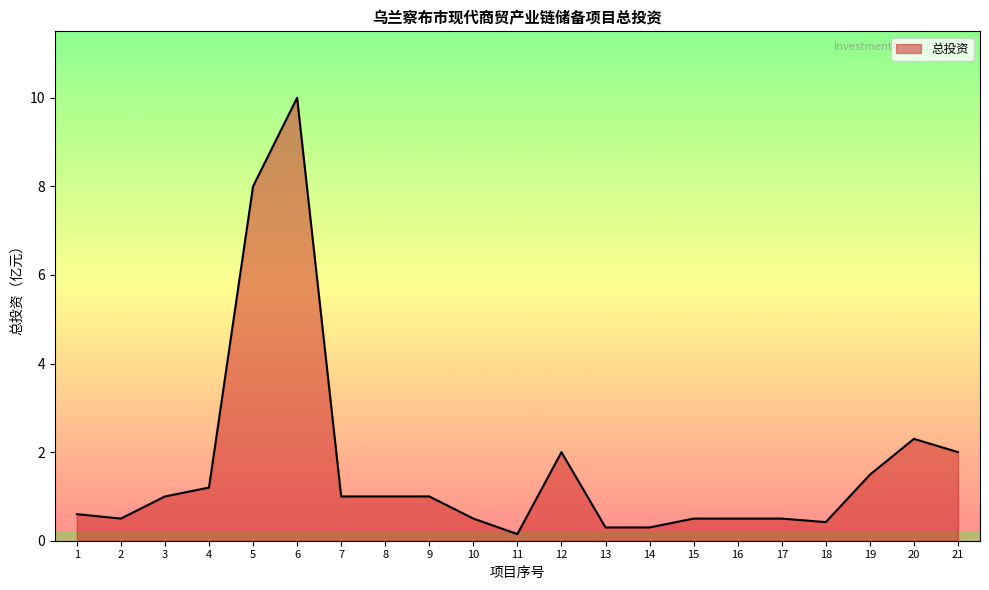

At which category does the chart reach its peak across all series?

6